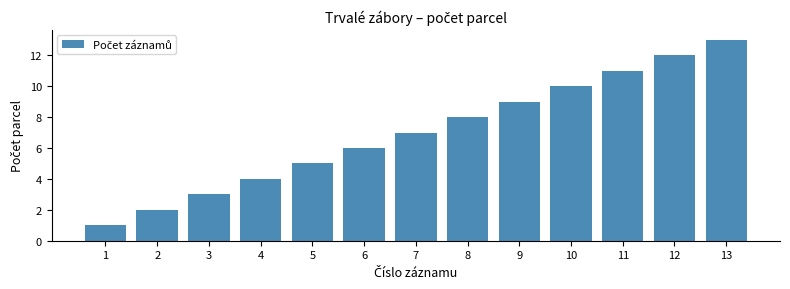

Approximately how many times larger is the value at 7 compared to 1?

7.0